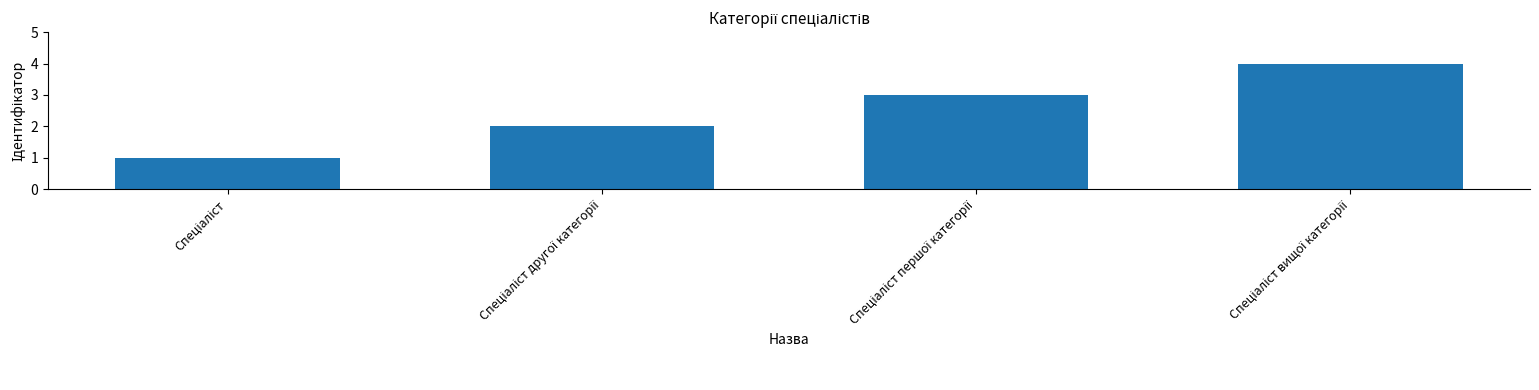

What is the maximum value shown in the chart?

4